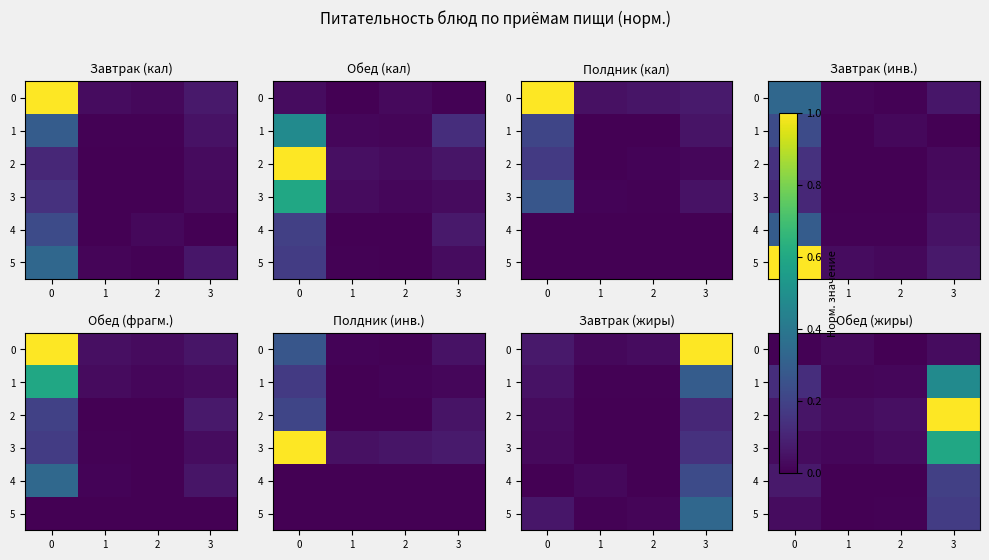

What is the total value across all series at 0?

0.3